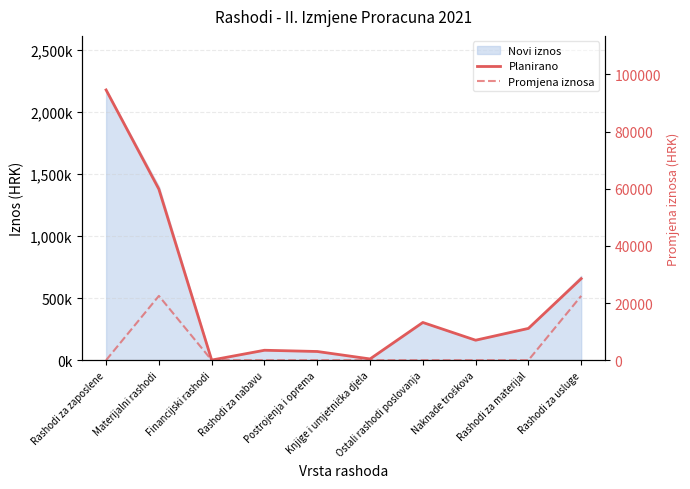

What is the total value across all series at Financijski rashodi?

1000